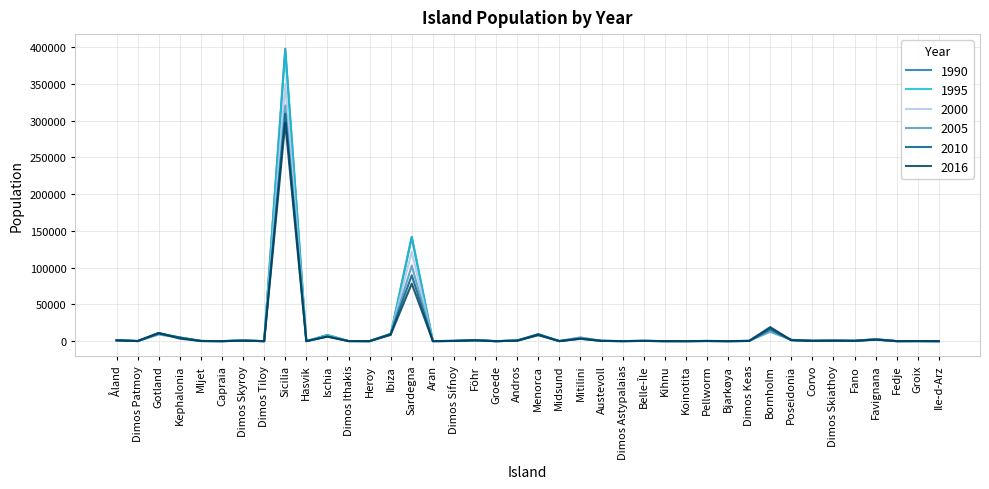

Is it true that 2000 equals 10072 at Ibiza?

True